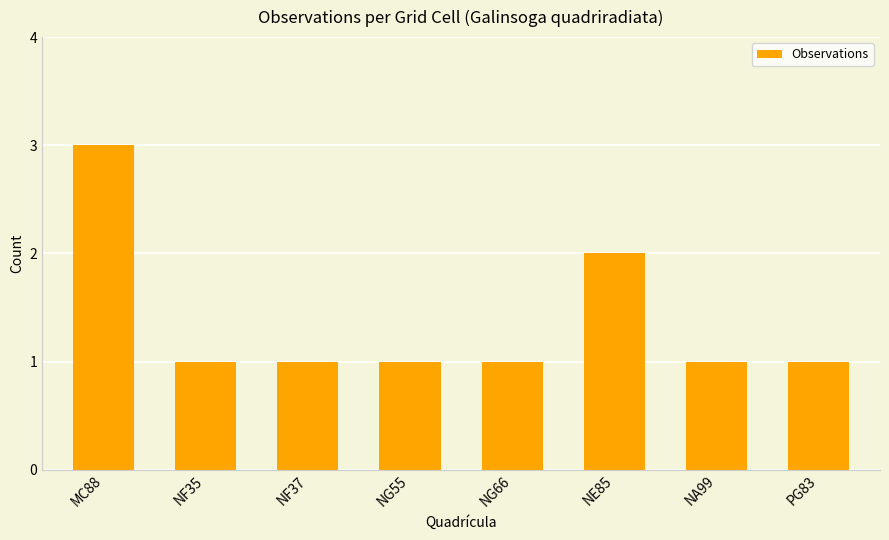

Reading left to right, what are all the values shown in this chart?

3	1	1	1	1	2	1	1